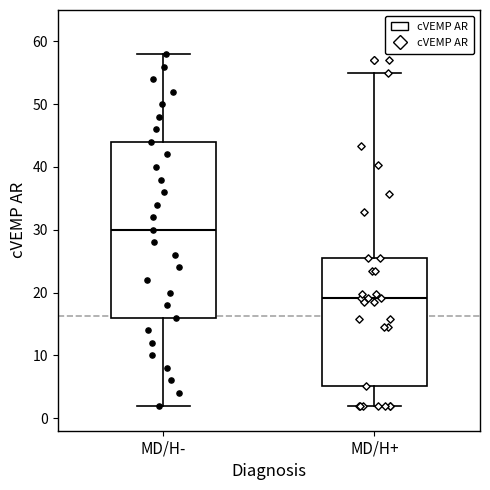

Reading left to right, transcribe this box plot: for each box, give where its median line is, the range the box spans, and where its two whiskers end, as read against the y-axis. The values are not printed on the chart, so give them approximately, as read against the axis.

MD/H-: median 30, box 16 to 44, whiskers 2 to 58
MD/H+: median 19, box 5 to 26, whiskers 2 to 55